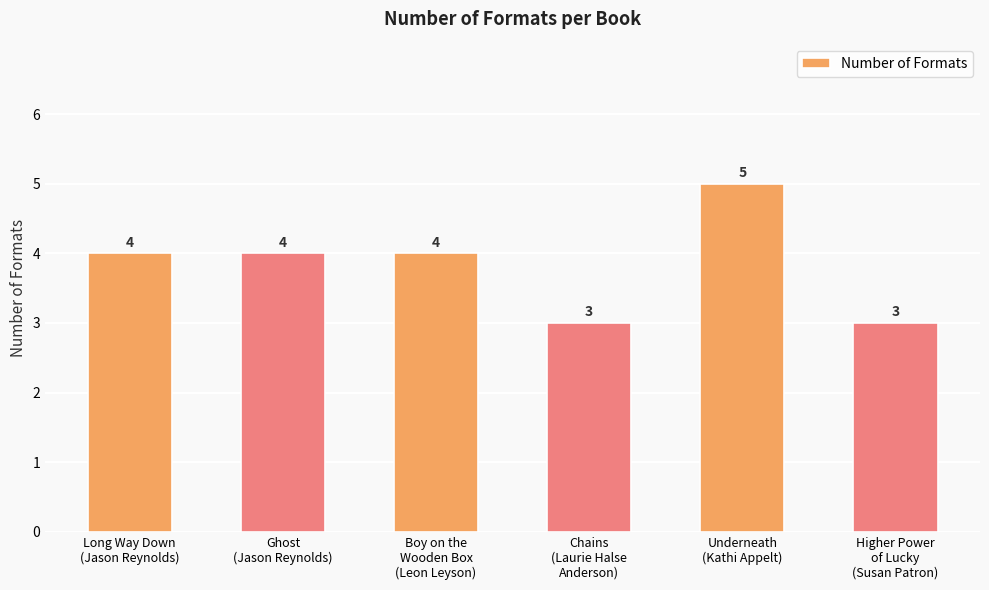

Reading left to right, extract all data points from this chart.

4	4	4	3	5	3